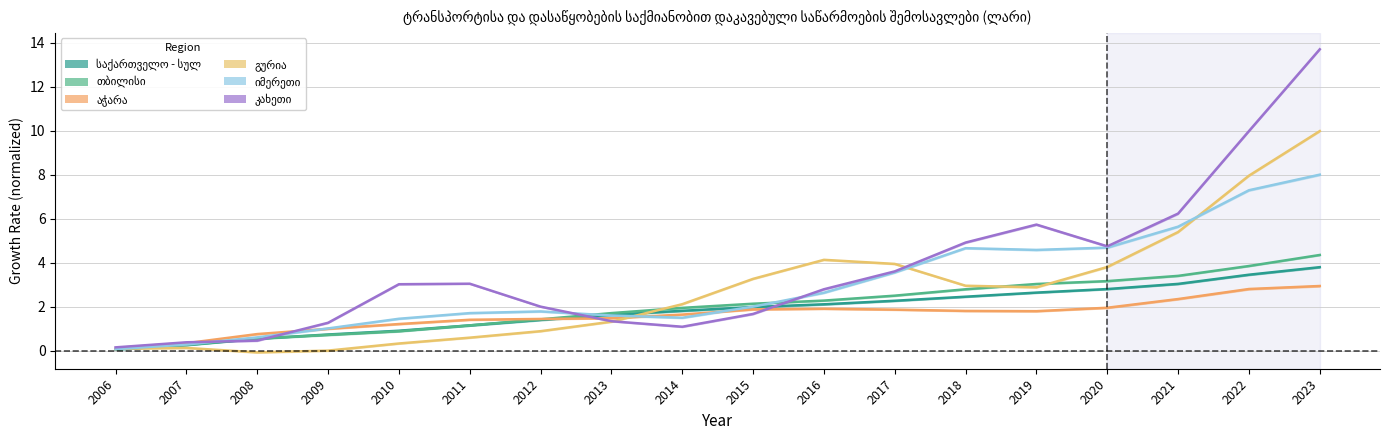

Count the number of categories in the chart.

18